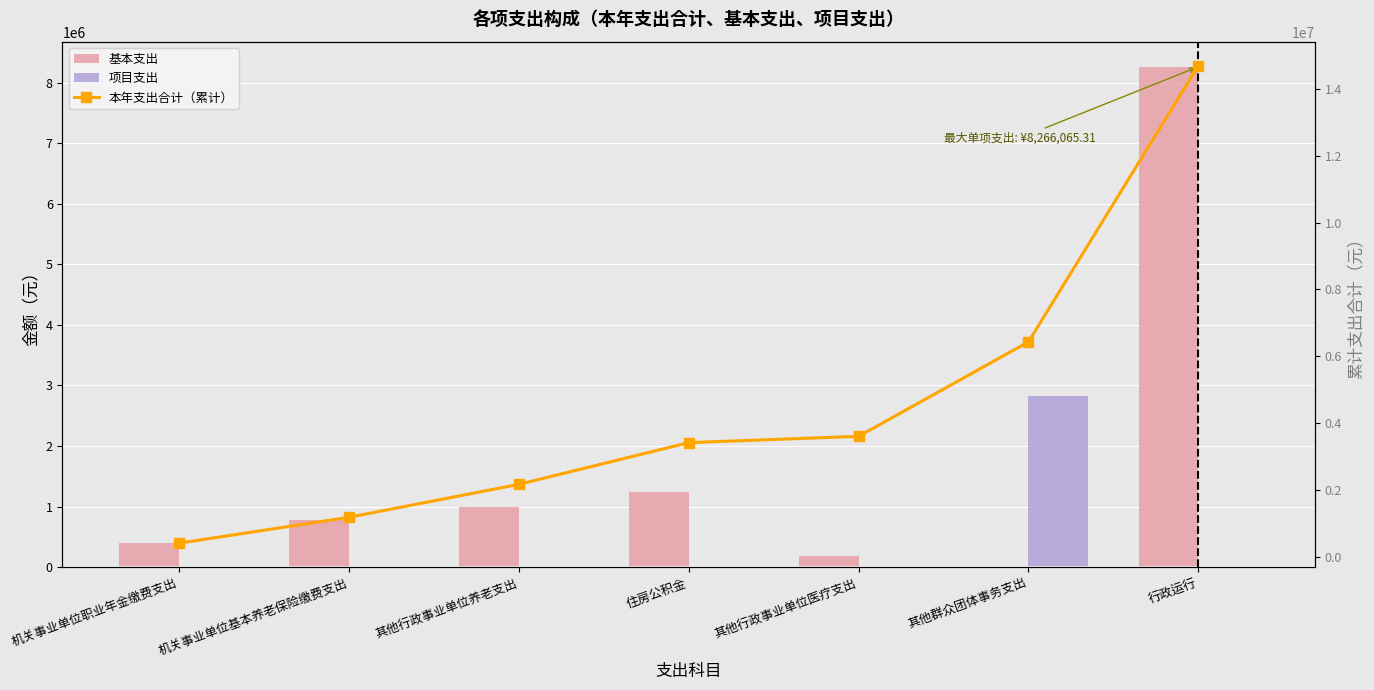

The 项目支出 series shows -1097689.3 at 机关事业单位基本养老保险缴费支出. True or false?

False